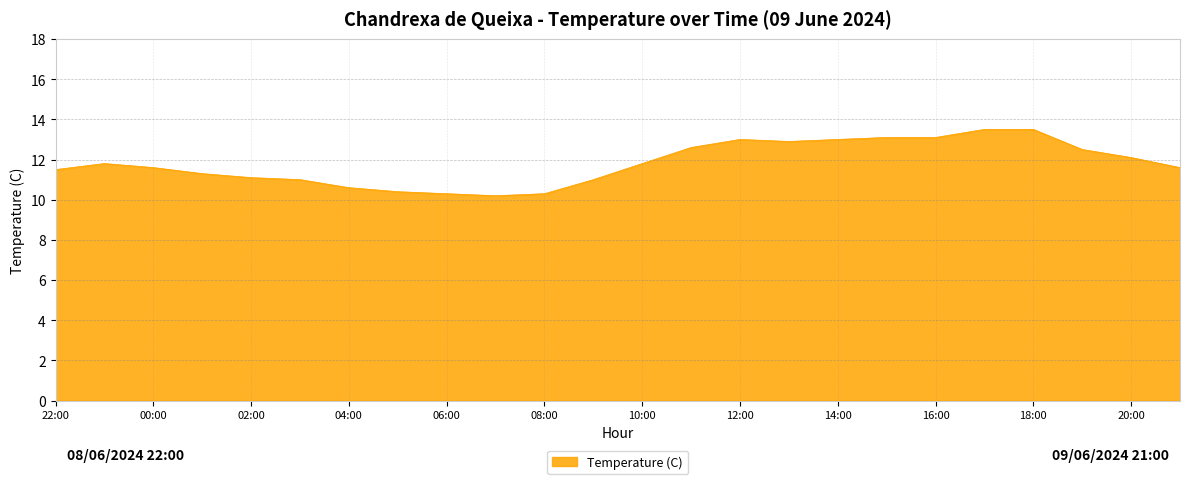

What is the smallest value displayed?

10.2